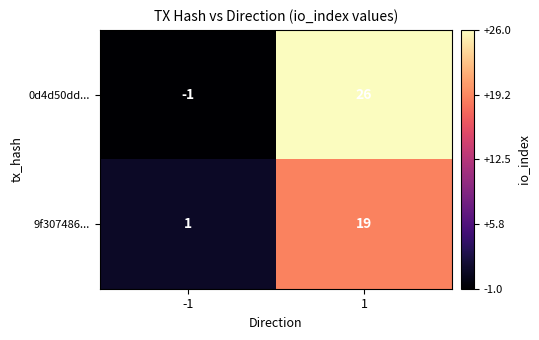

At how many categories does at least one series exceed 15?

1